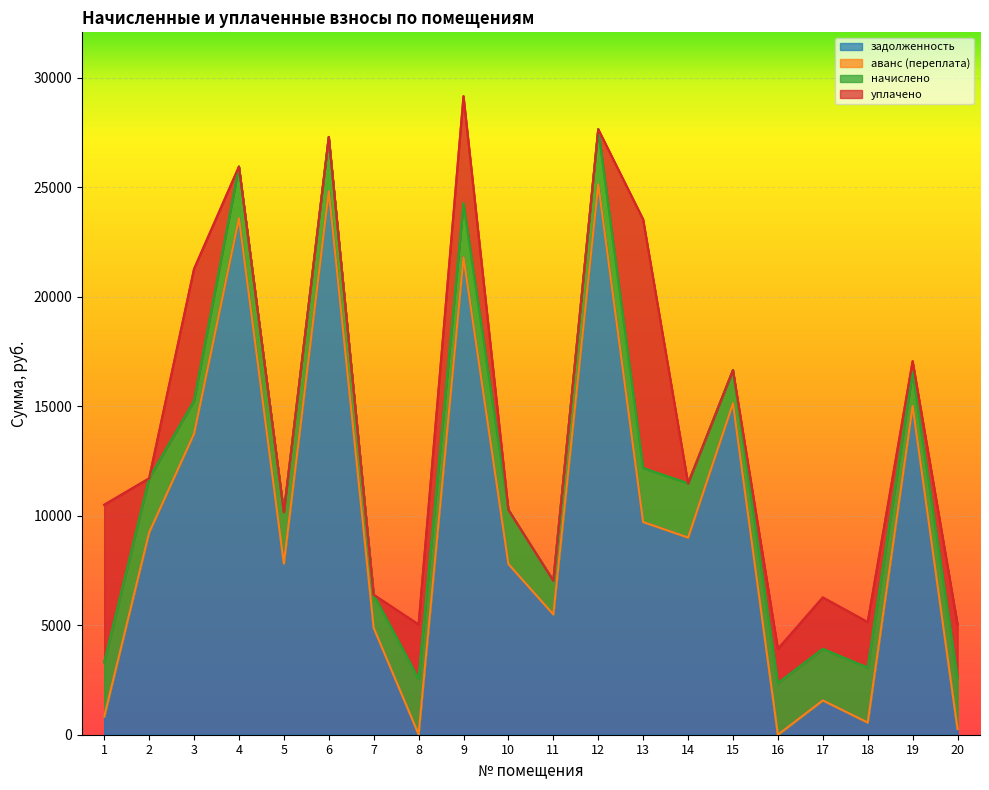

What is the highest value of the задолженность series?

25137.5